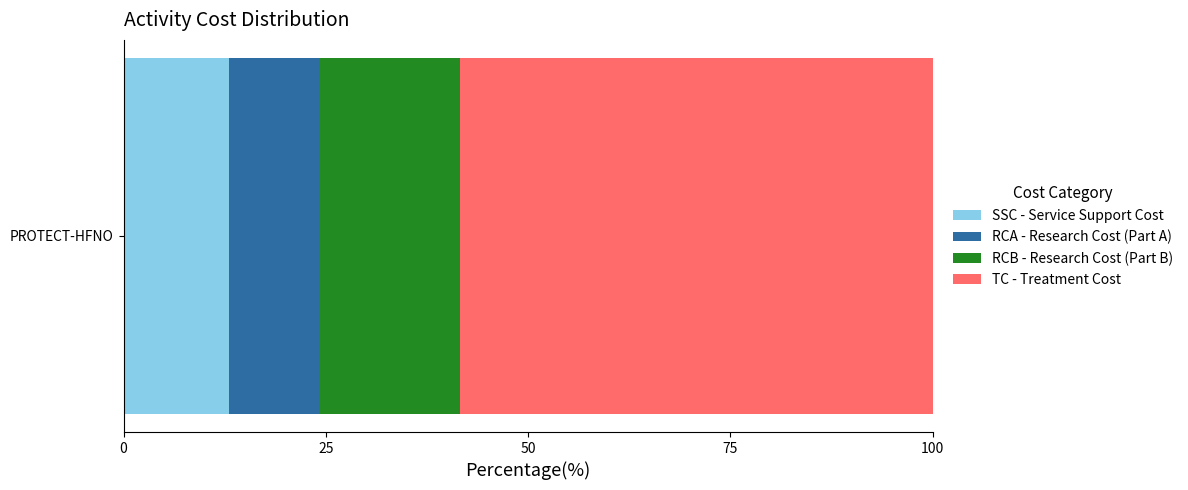

What value does the SSC - Service Support Cost series have at PROTECT-HFNO?

13.0